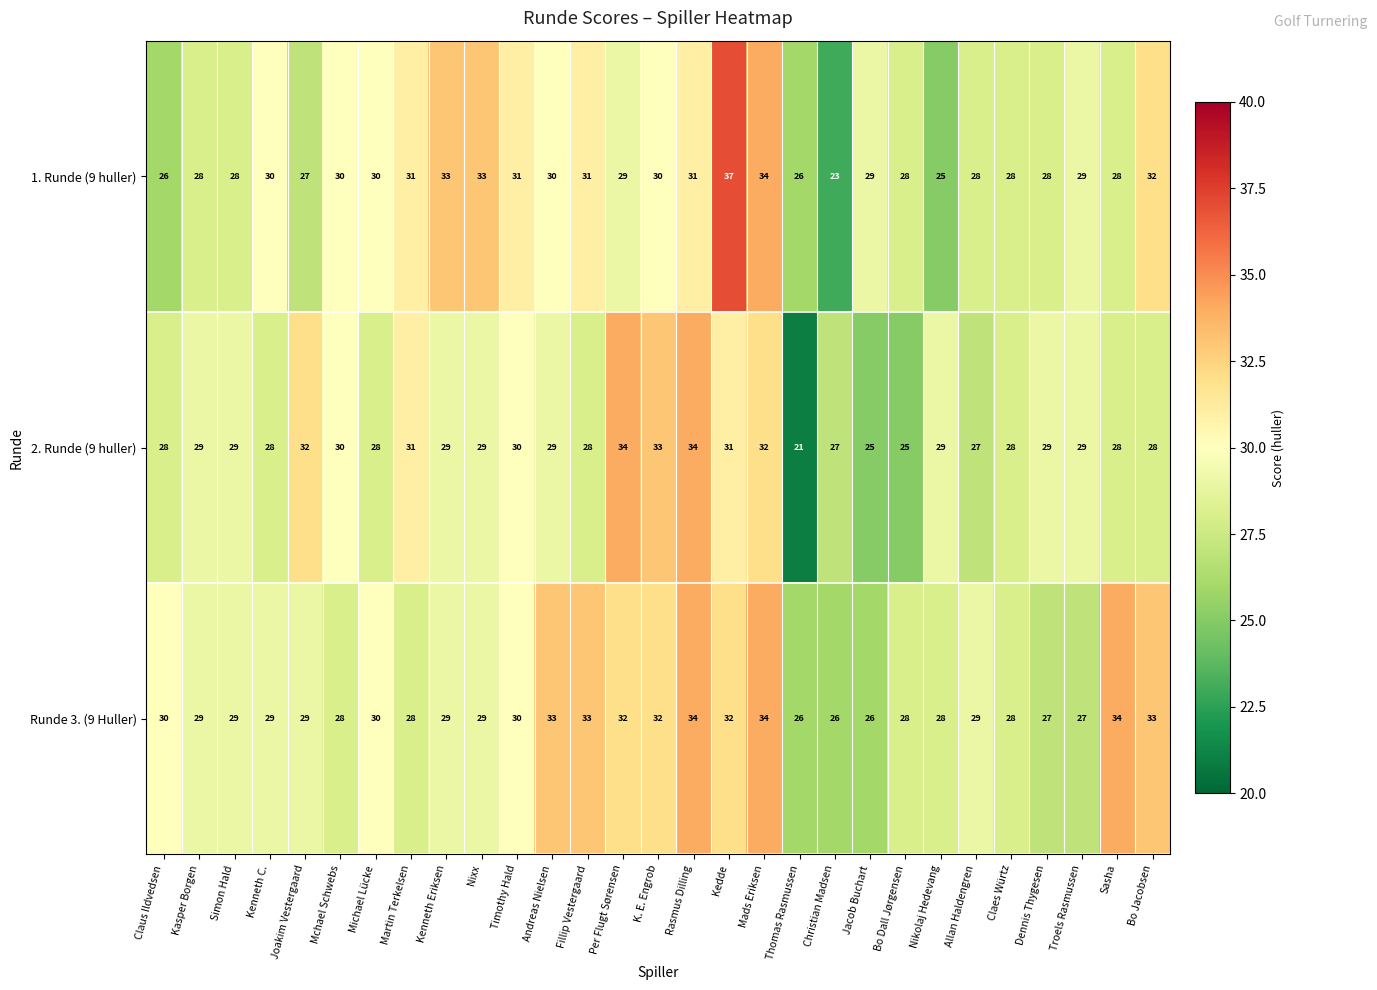

True or false: Runde 3. (9 Huller) has a value of 26 at Thomas Rasmussen.

True